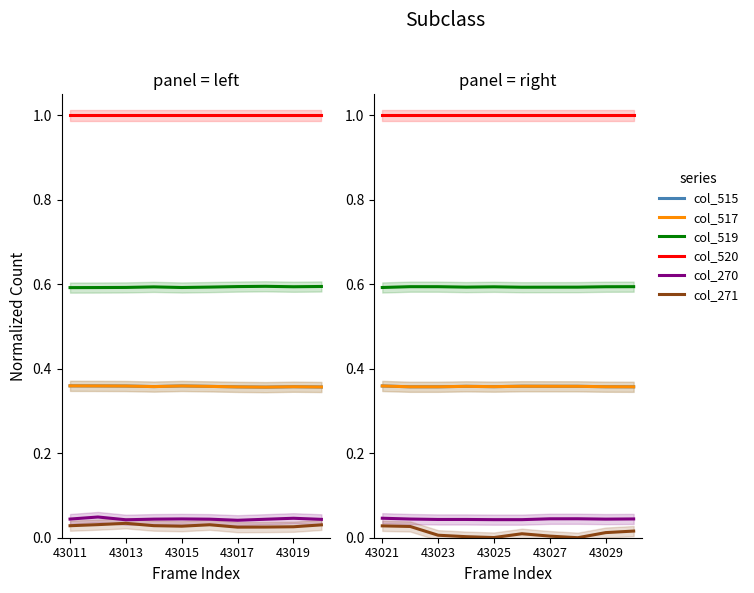

The value of col_517 at 43021 is 0.5. True or false?

False